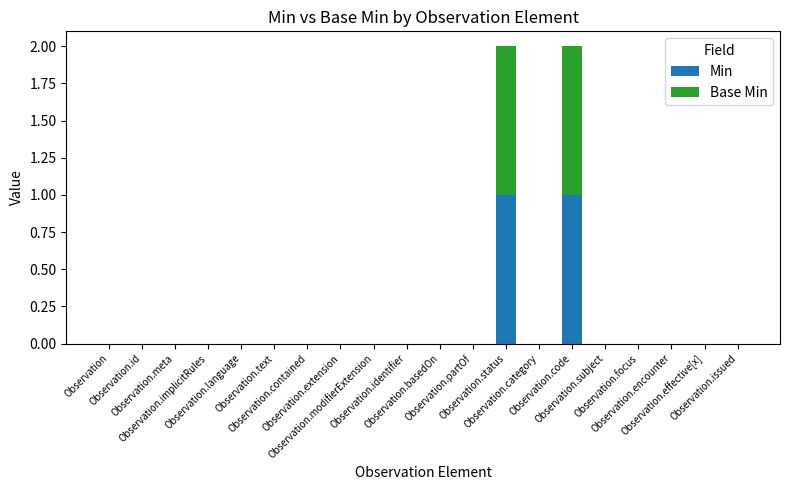

What position from the right is Observation.issued?

1